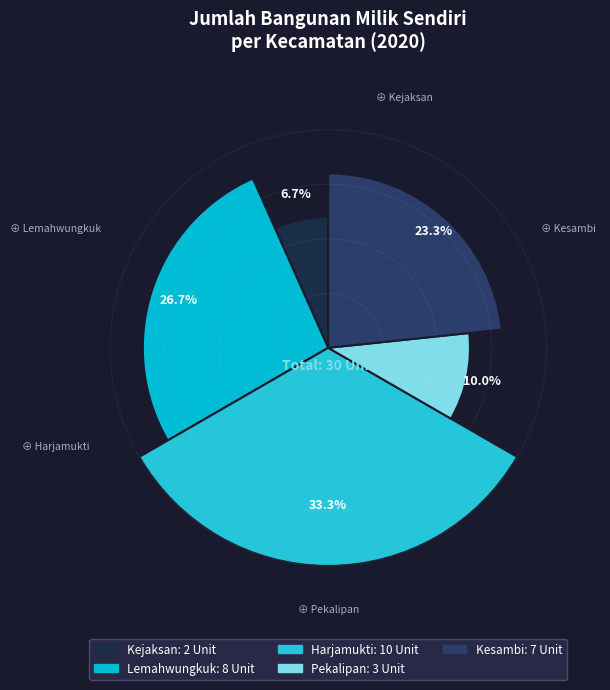

What is the largest slice in the pie chart?

Harjamukti